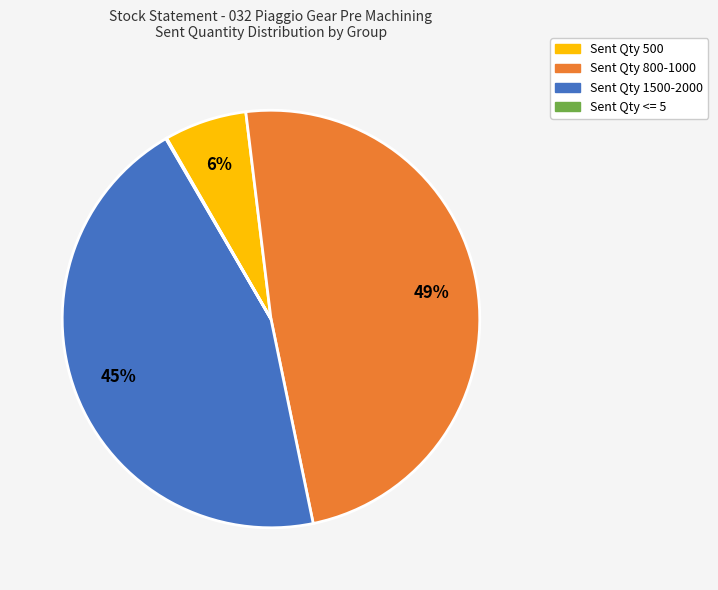

Is there any slice that represents more than half of the pie?

No